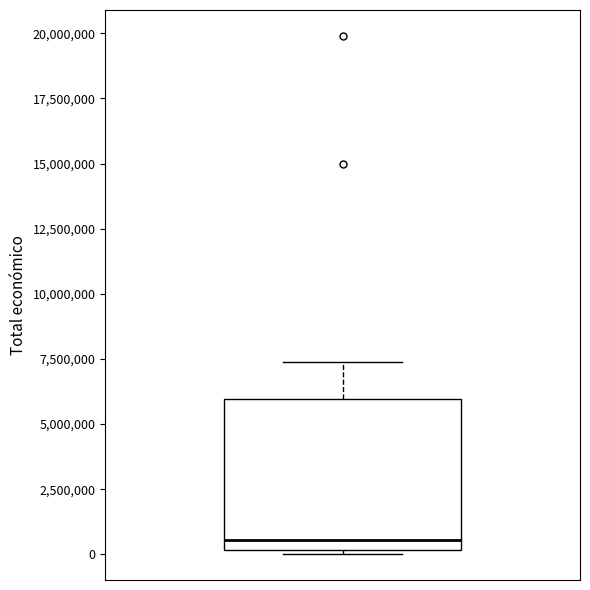

Where does the upper whisker of the box end on the y-axis? The values are not printed on the chart, so give them approximately, as read against the axis.

7500000